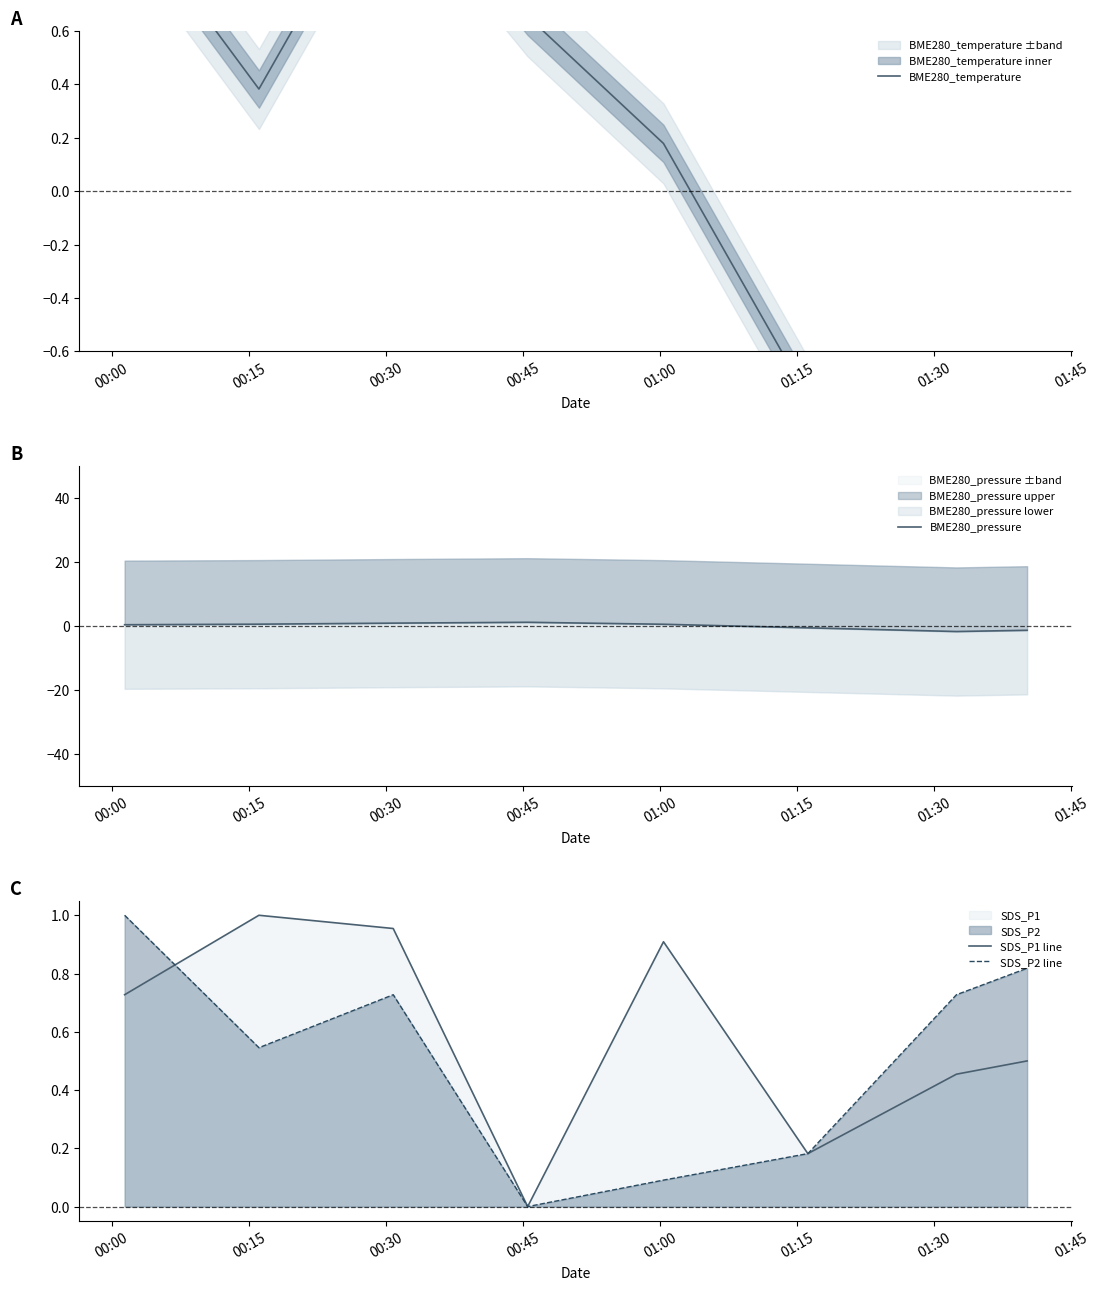

How many times do BME280_temperature and BME280_pressure cross each other?

5